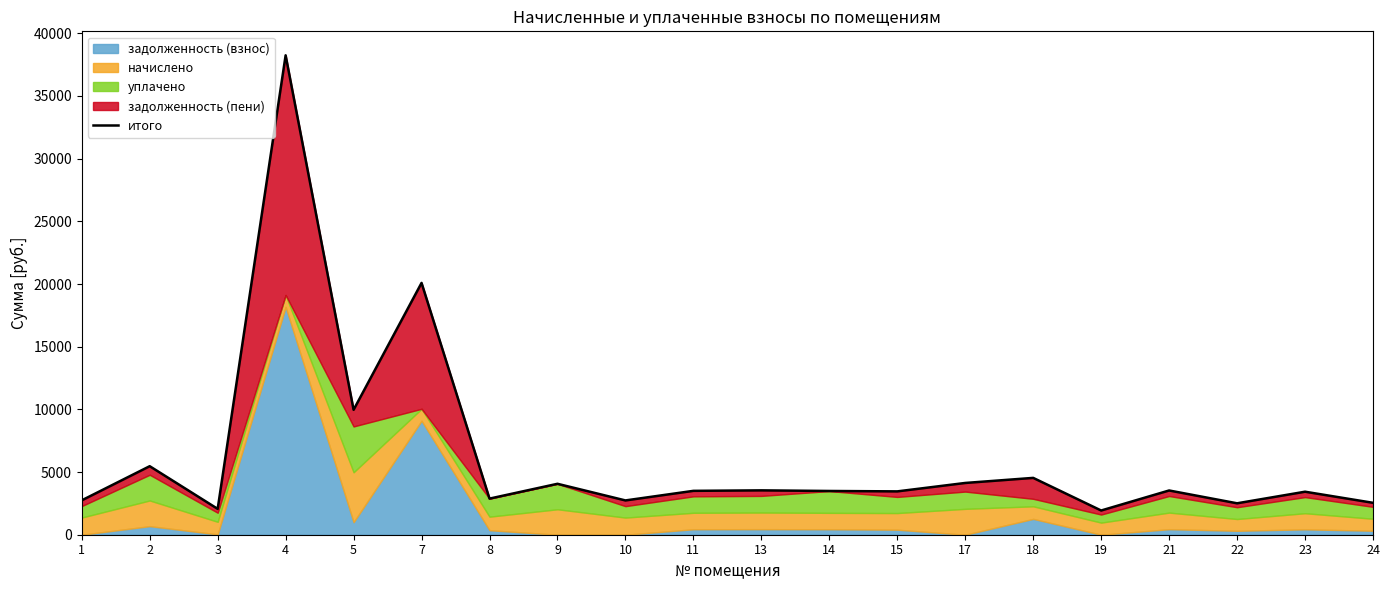

What is the difference between the second highest and minimum values?

18156.8